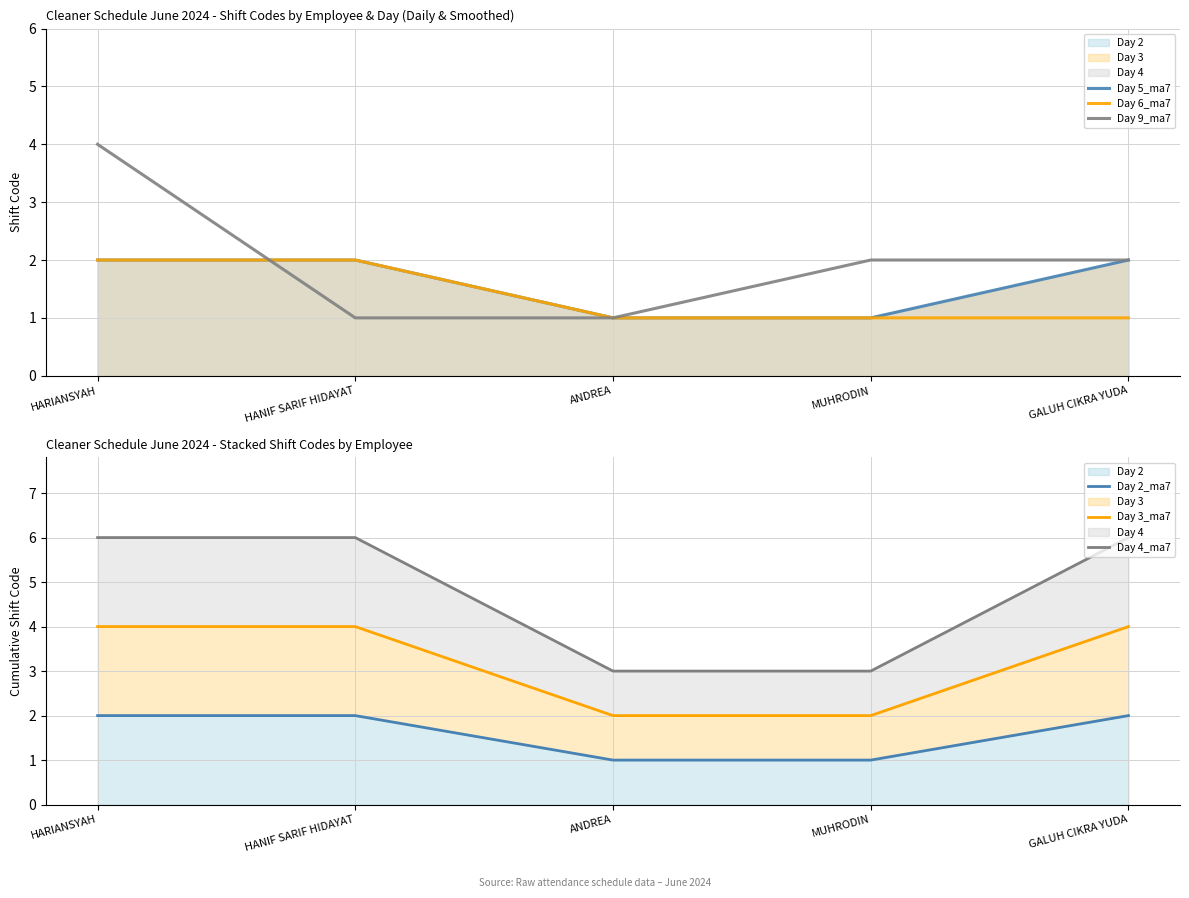

At which label is Day 4_ma7 closest to 4?

ANDREA